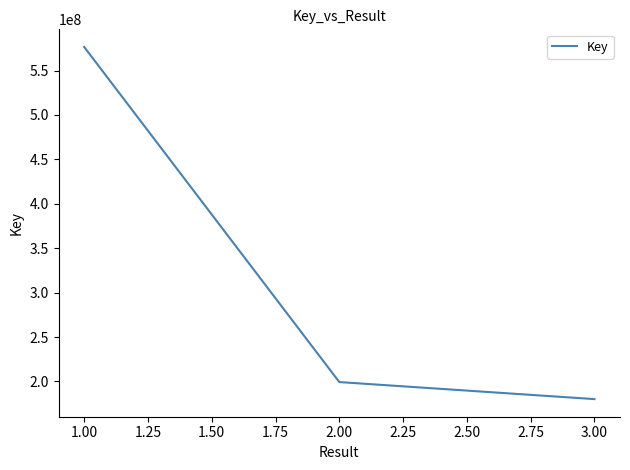

How many lines are shown in the chart?

1